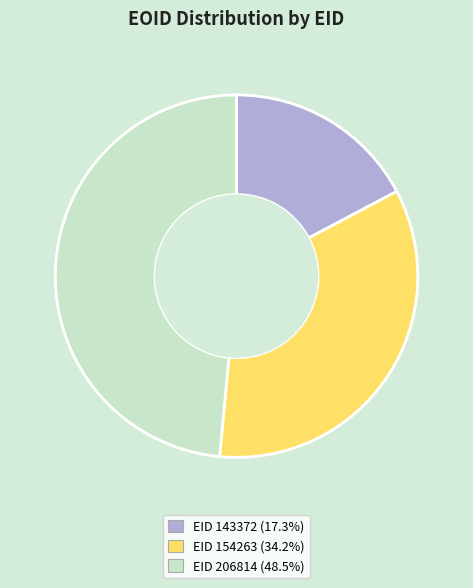

Rank the categories by value from lowest to highest.

EID 143372, EID 154263, EID 206814